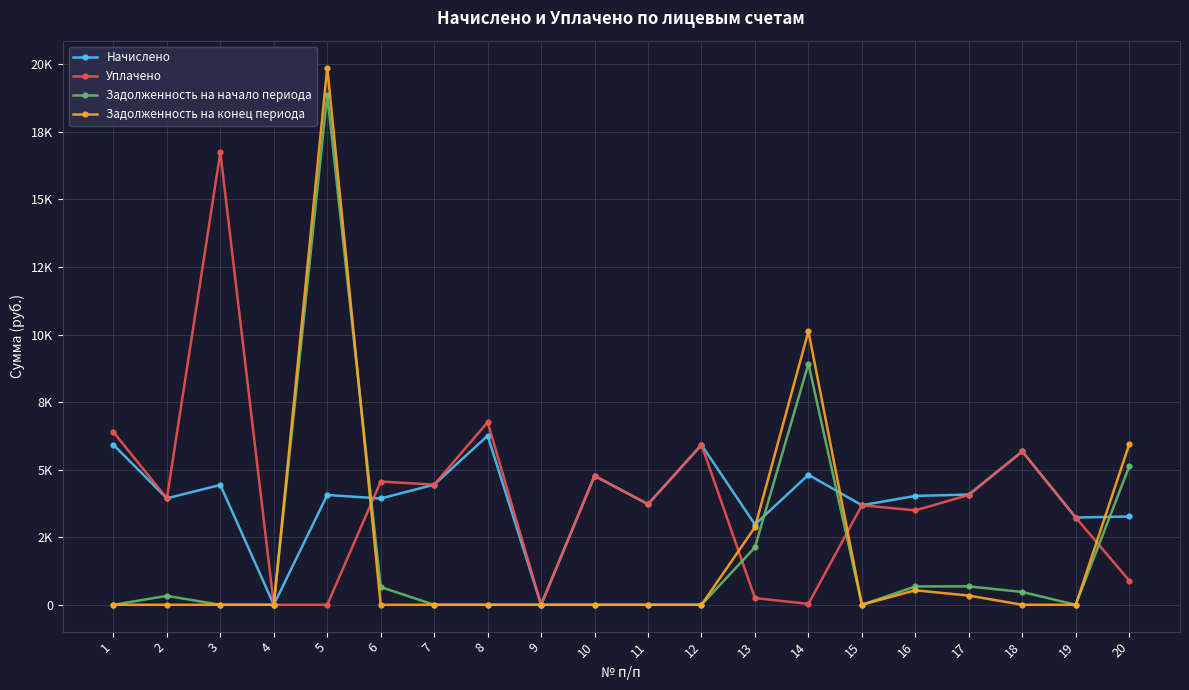

What are all the series names shown in the legend?

Начислено, Уплачено, Задолженность на начало периода, Задолженность на конец периода